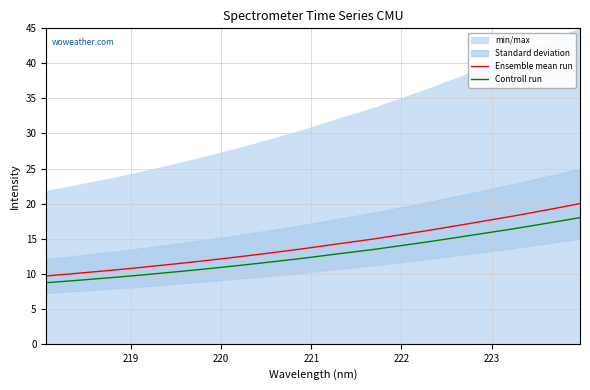

What is the maximum value for Ensemble mean run?

20.0